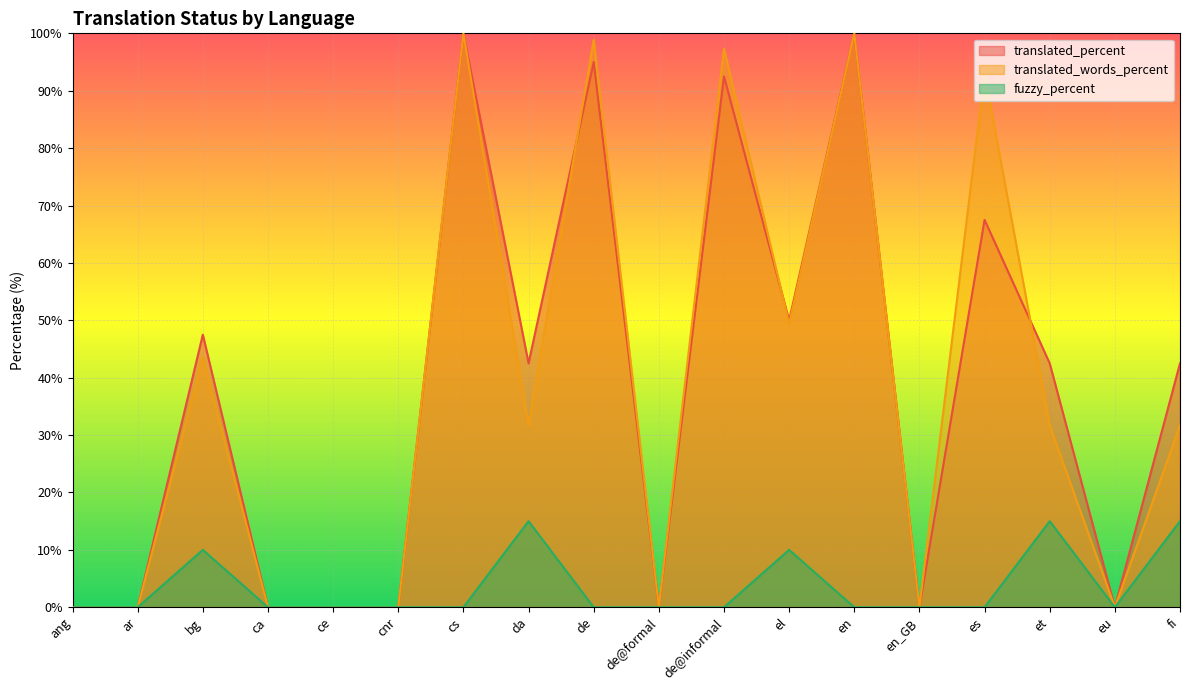

True or false: translated_percent and fuzzy_percent cross at least once.

False